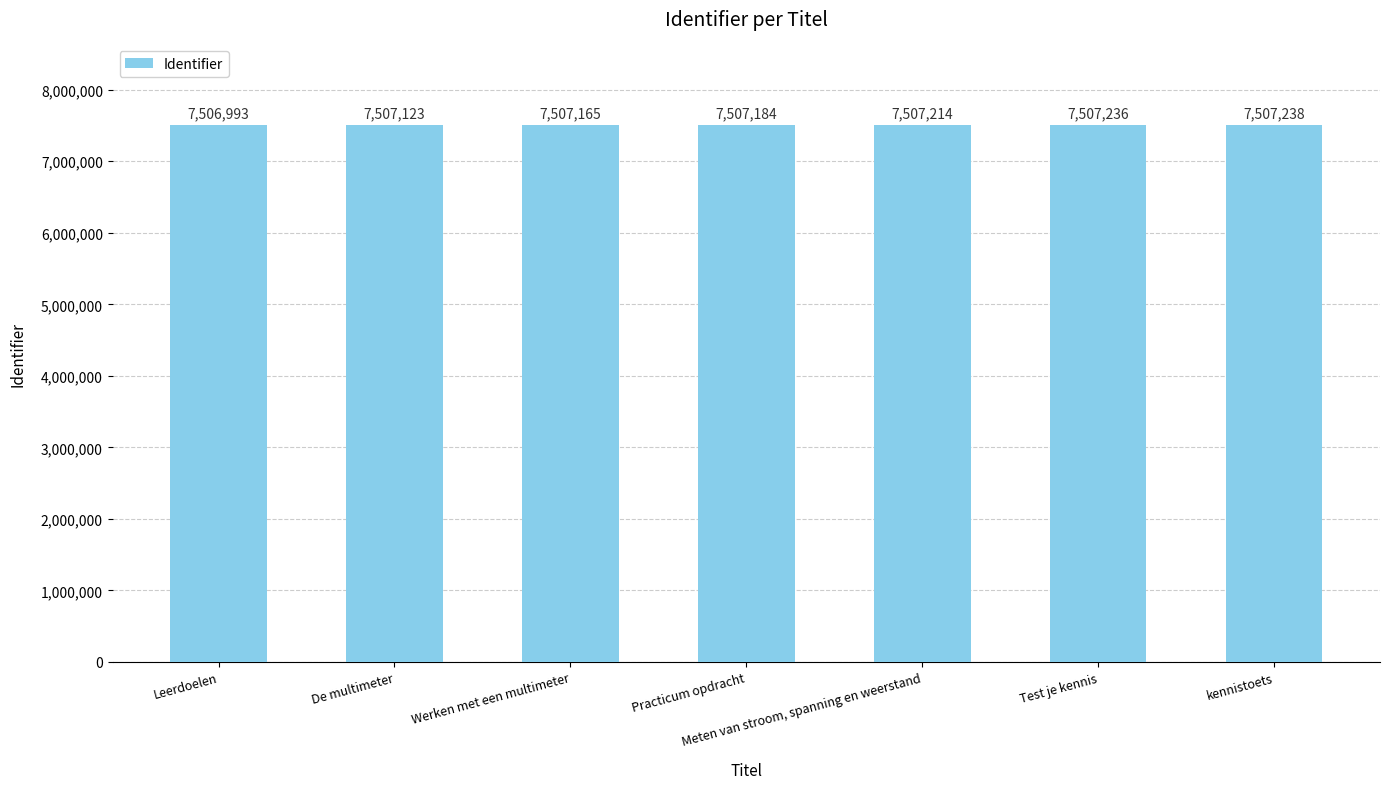

What is the label of the 1st bar from the left?

Leerdoelen